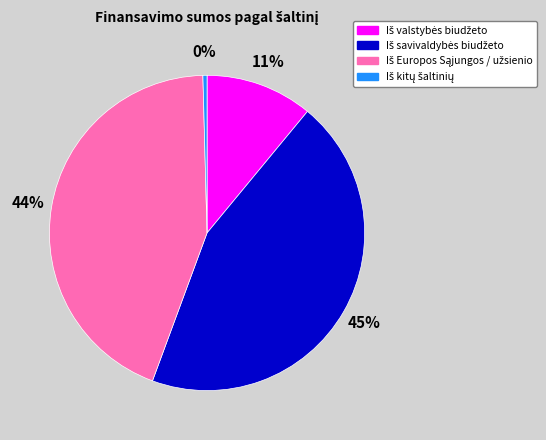

To the nearest percent, what is the average slice percentage?

25%